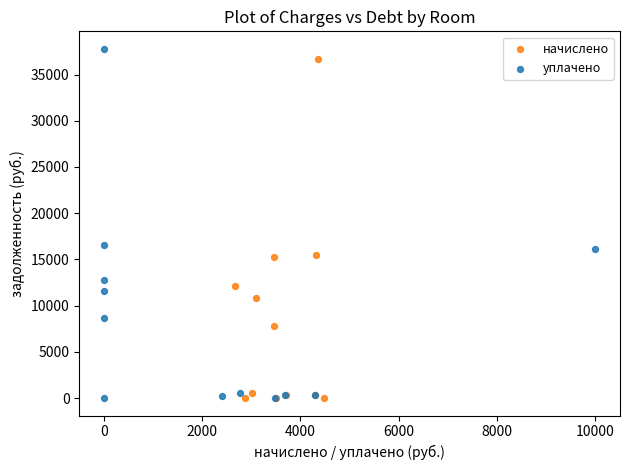

What are all the series names shown in the legend?

начислено, уплачено